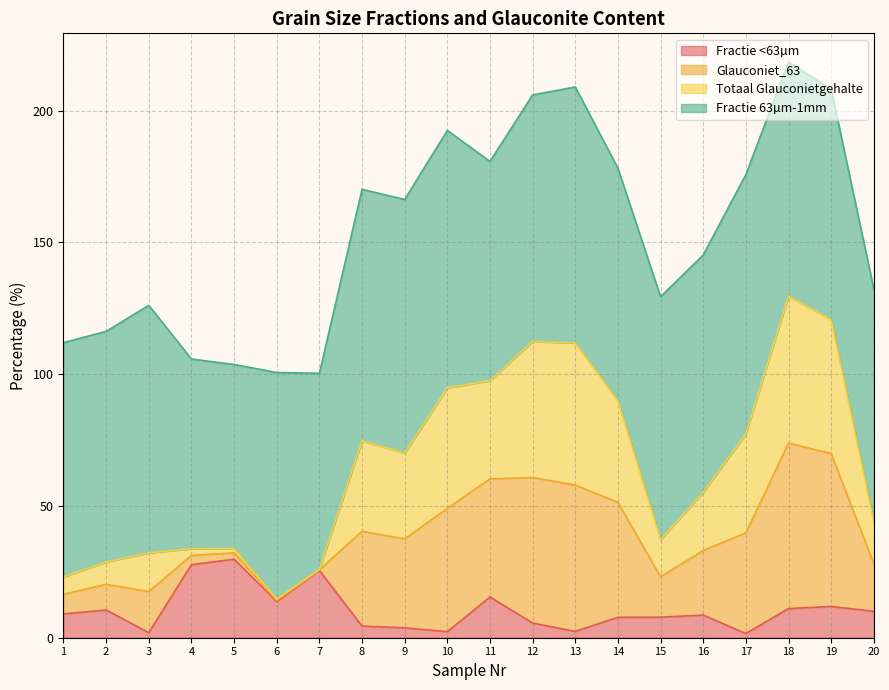

What is the total value across all series at 2?

116.3